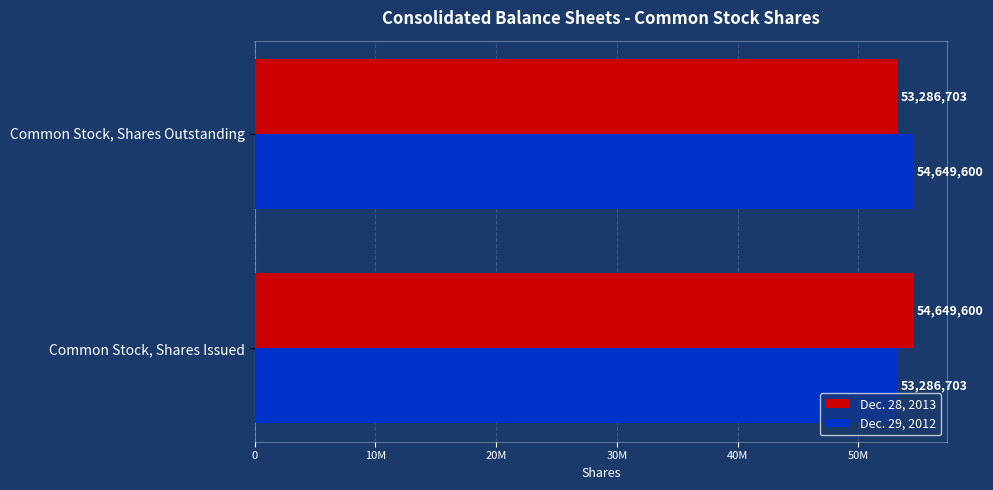

Reading left to right, extract all data points from this chart.

Dec. 28, 2013: 54649600	53286703
Dec. 29, 2012: 53286703	54649600